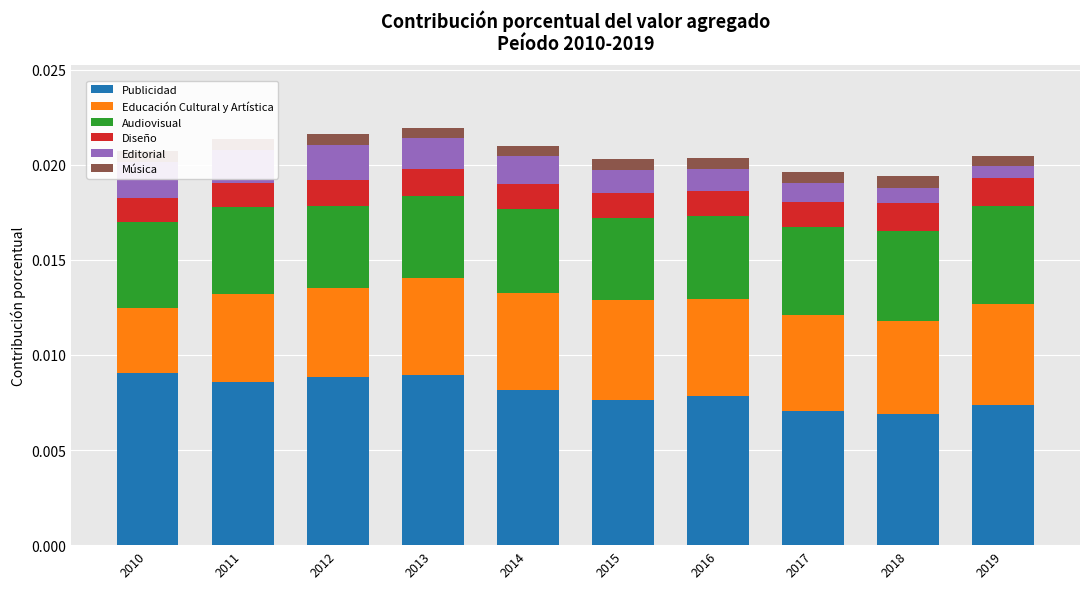

Rank the series by their maximum value, from lowest to highest.

Música, Diseño, Editorial, Audiovisual, Educación Cultural y Artística, Publicidad